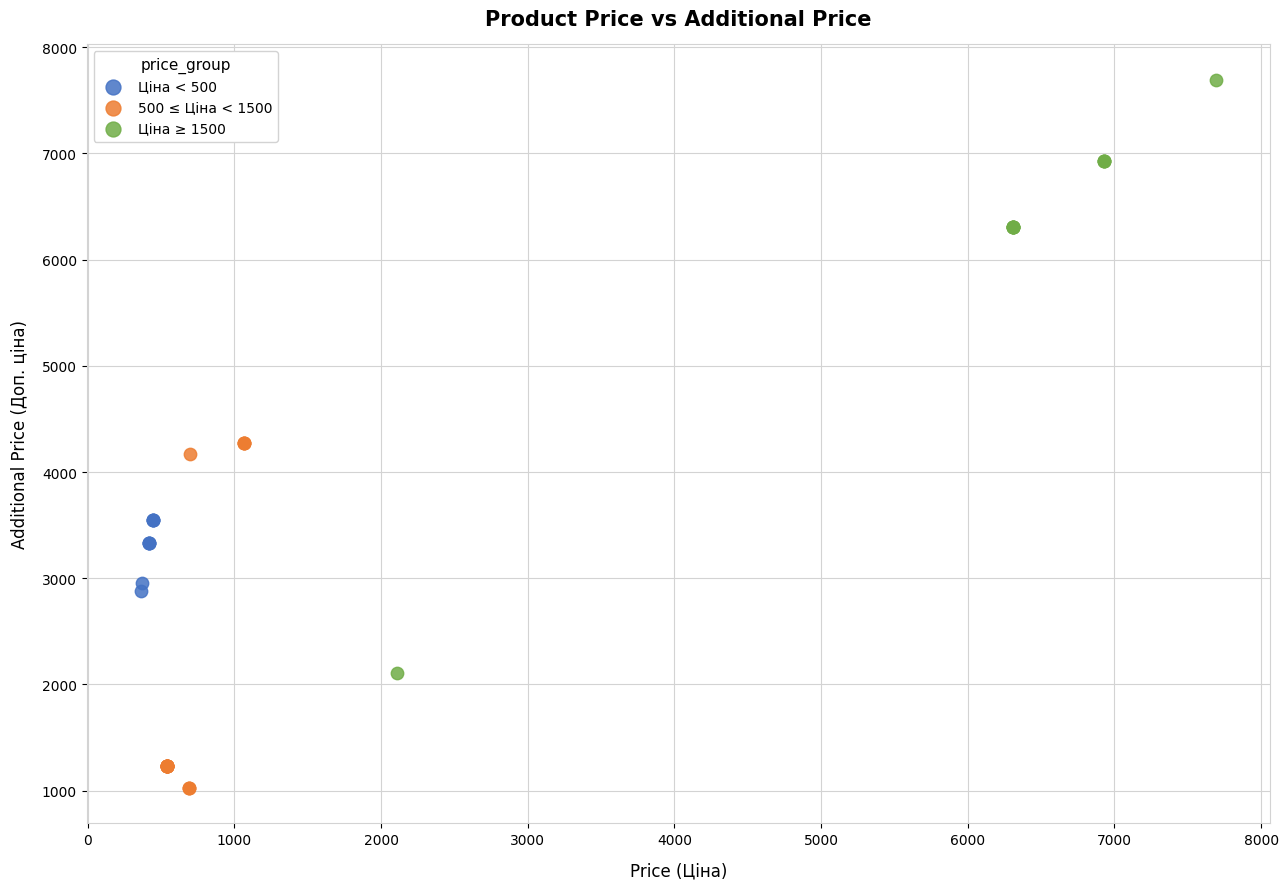

Which series reaches the minimum Y coordinate?

500 ≤ Ціна < 1500